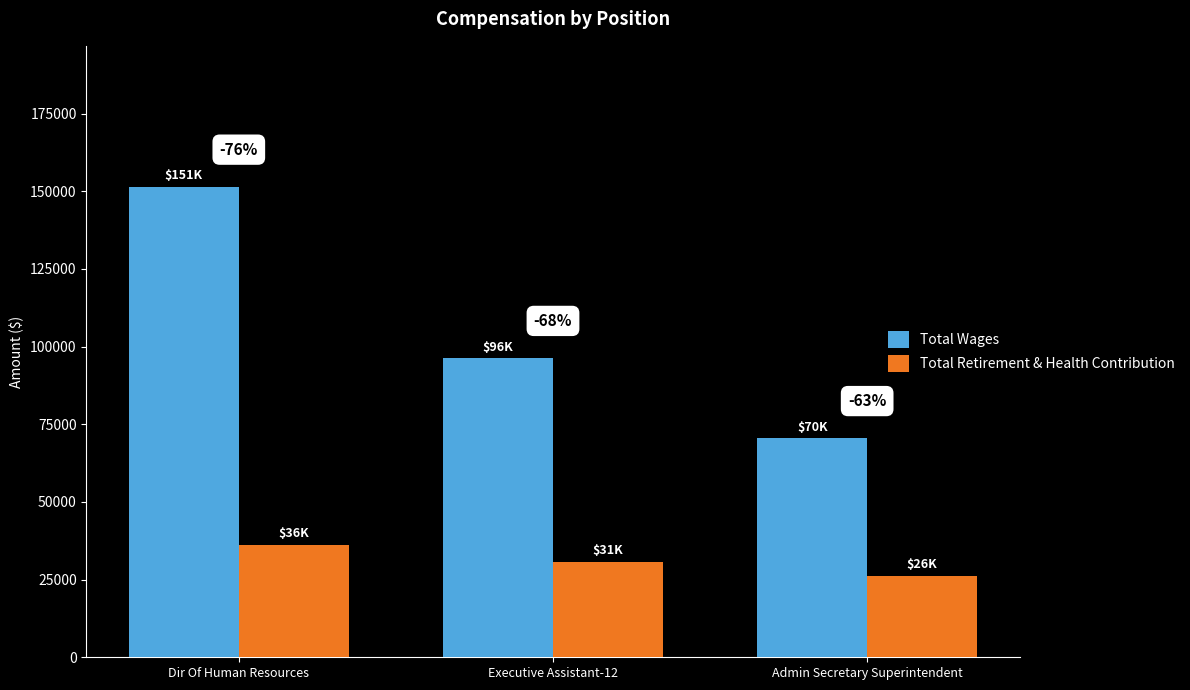

How many bars are there in each group?

2